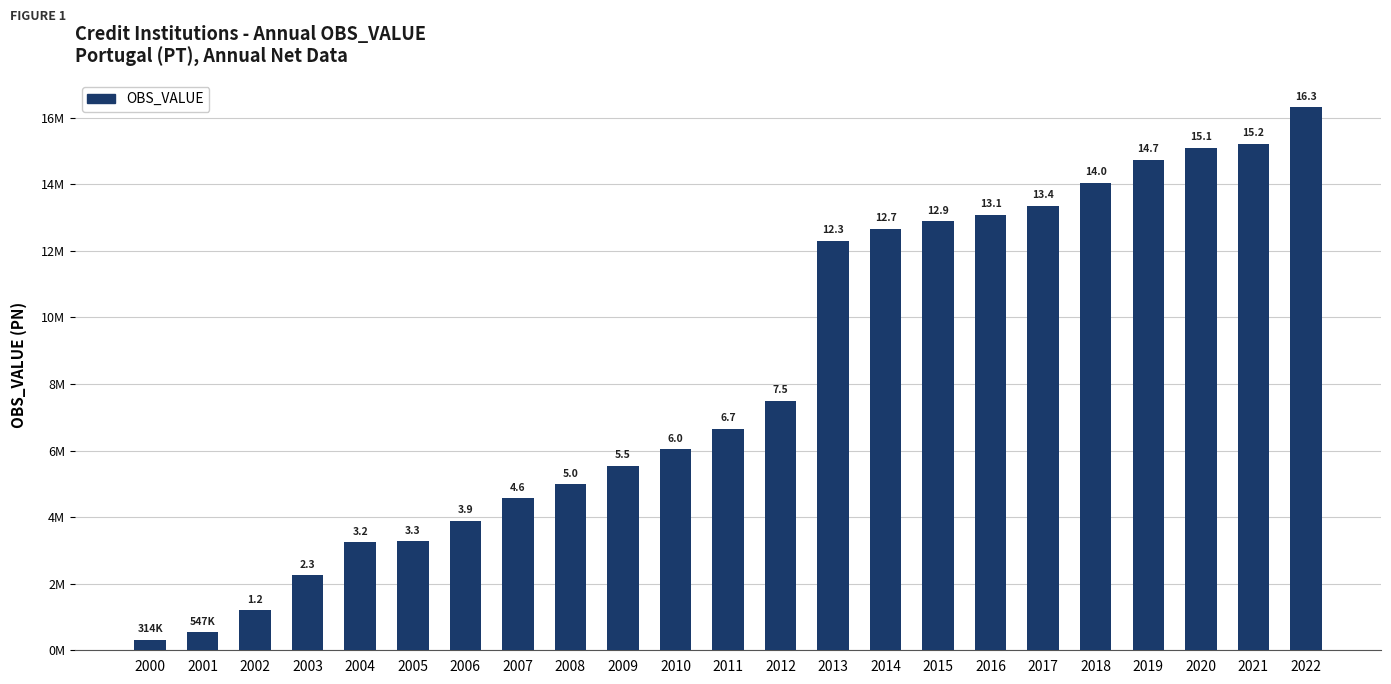

Rank the categories by value from lowest to highest.

2000, 2001, 2002, 2003, 2004, 2005, 2006, 2007, 2008, 2009, 2010, 2011, 2012, 2013, 2014, 2015, 2016, 2017, 2018, 2019, 2020, 2021, 2022